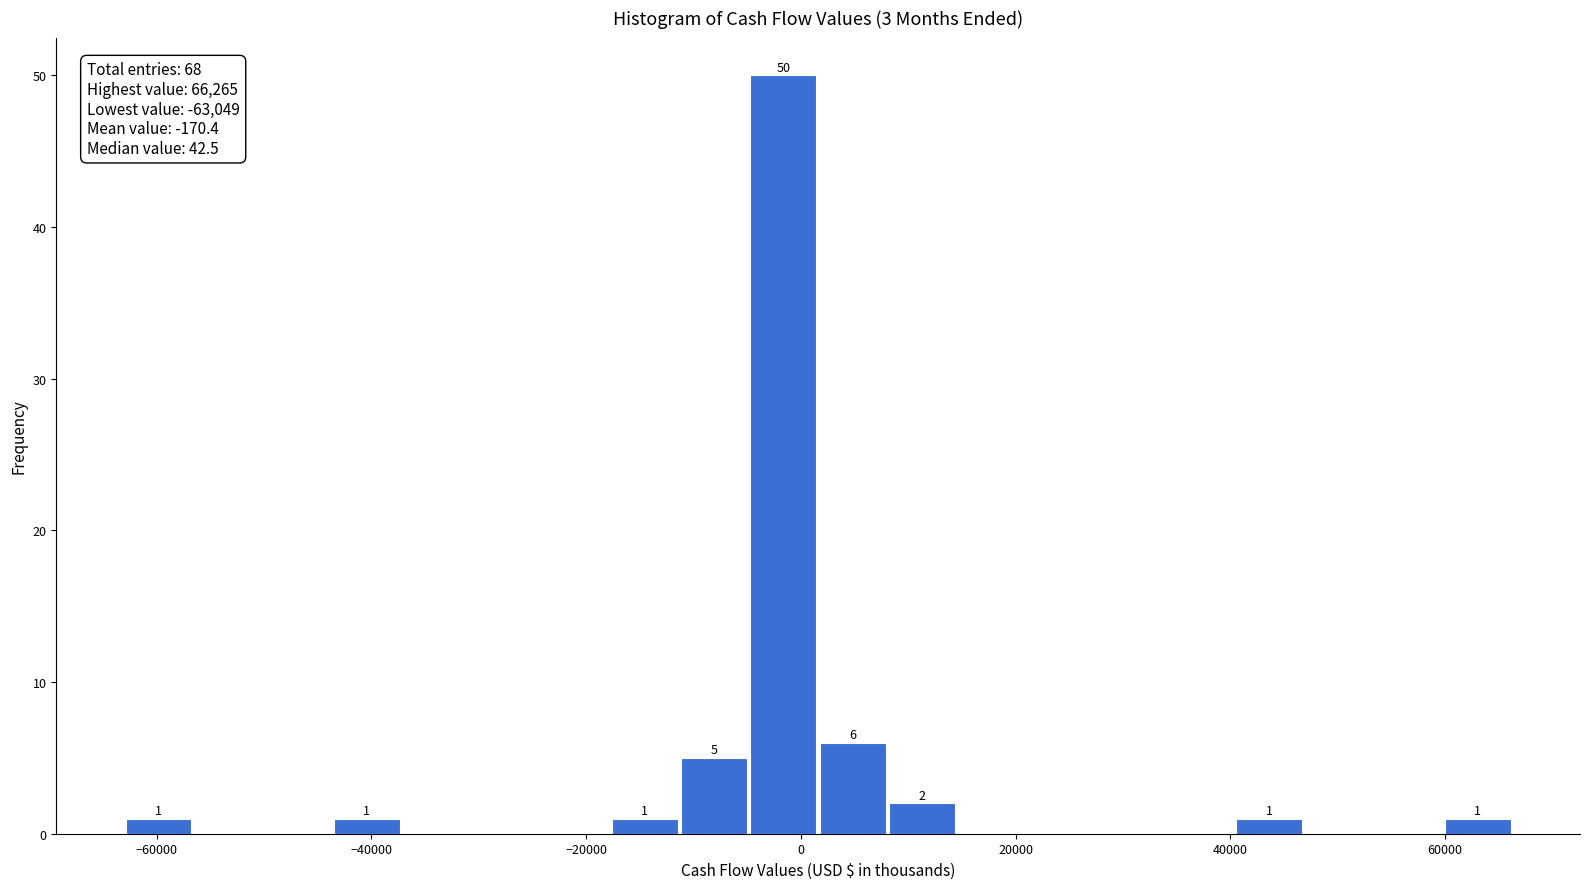

Around what value on the x-axis is the tallest bar? Give the approximate position of its centre, as read against the axis.

-2000